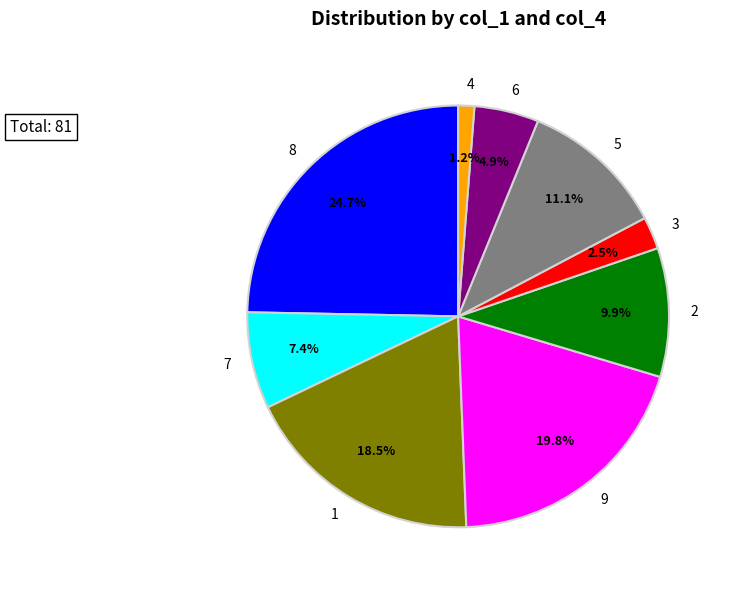

How many slices are in this pie chart?

9